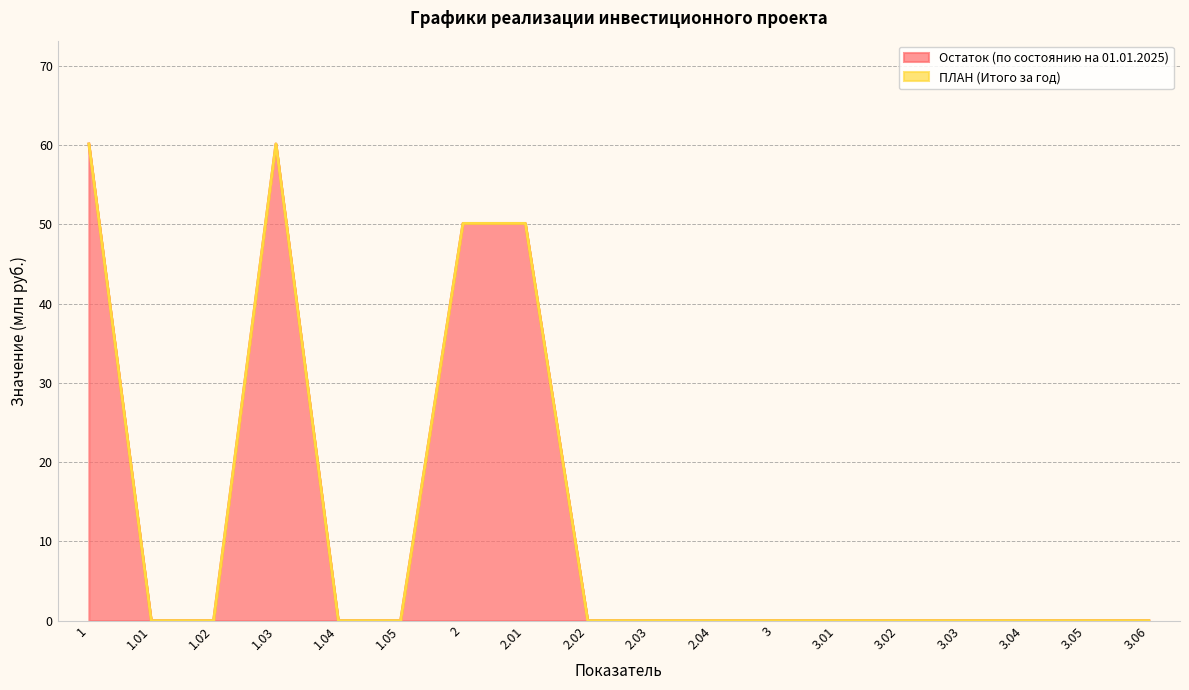

How many positive values are there?

4